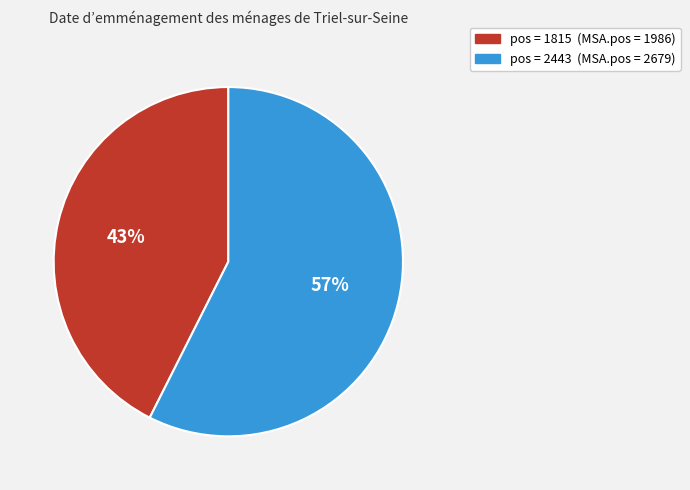

How many slices are in this pie chart?

2